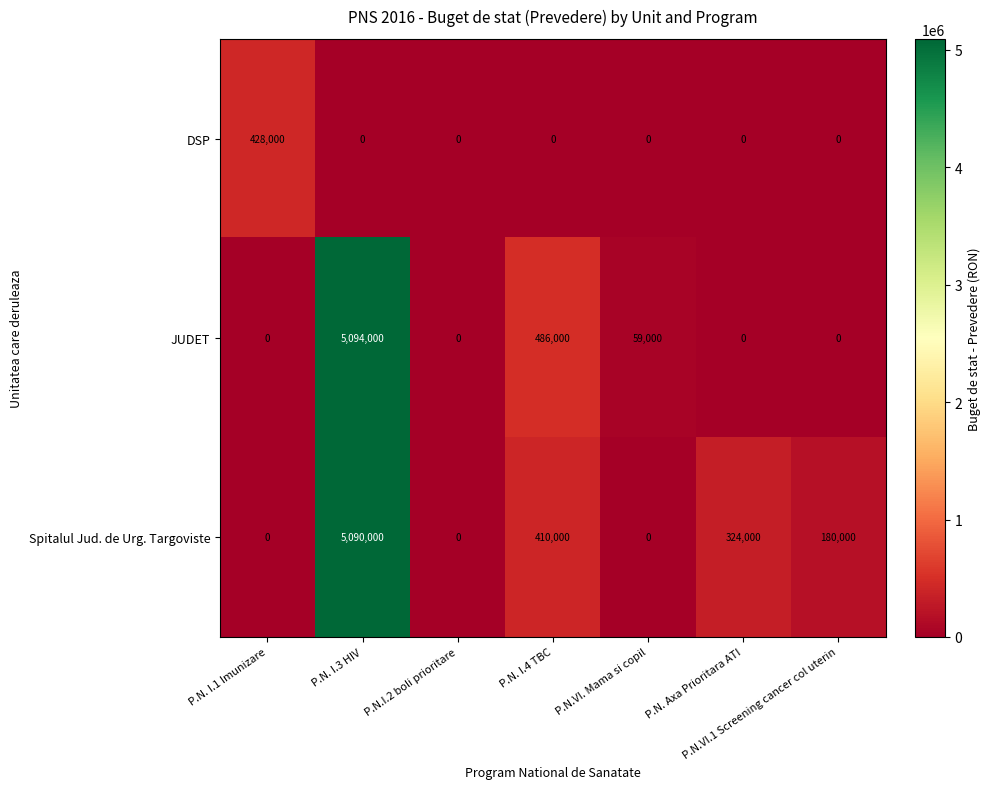

List the series in order of their peak value, lowest first.

DSP, Spitalul Jud. de Urg. Targoviste, JUDET